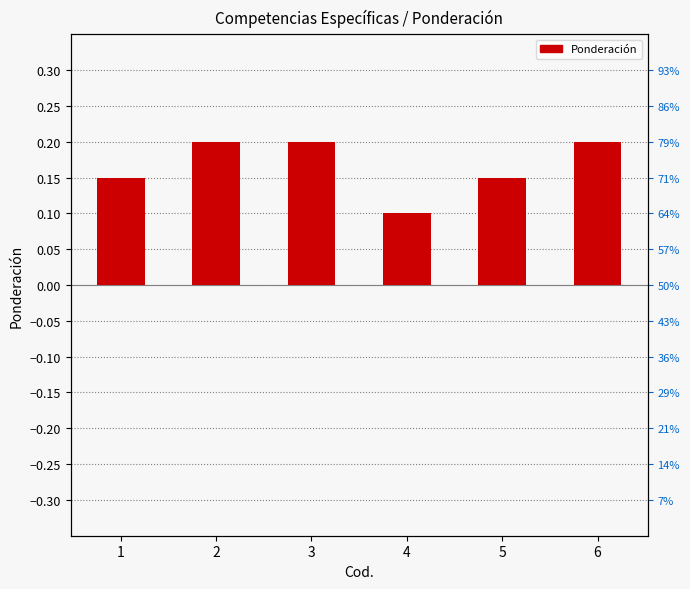

What is the difference between the maximum and minimum values?

0.1